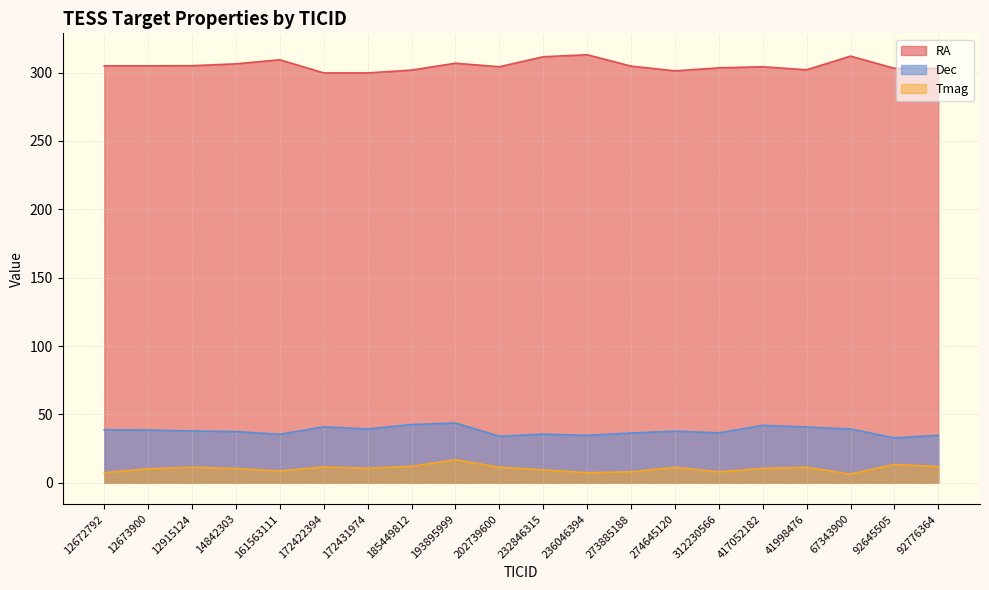

What value does the RA series have at 312230566?

303.4